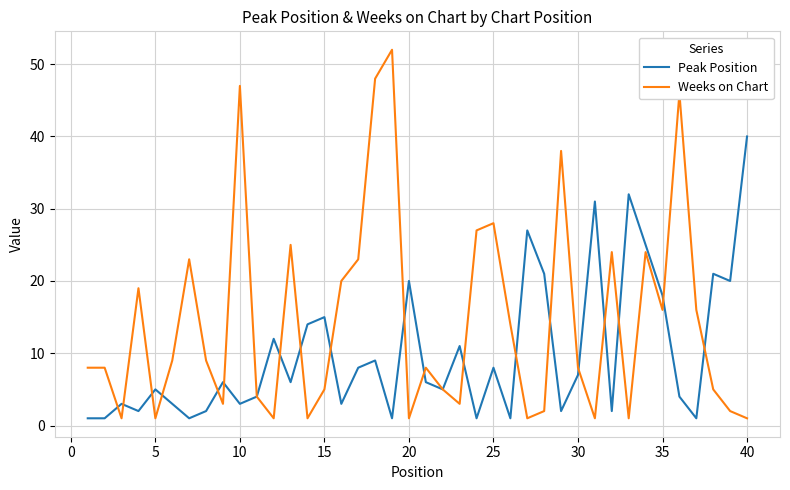

Does the chart display data point markers on the line(s)?

No